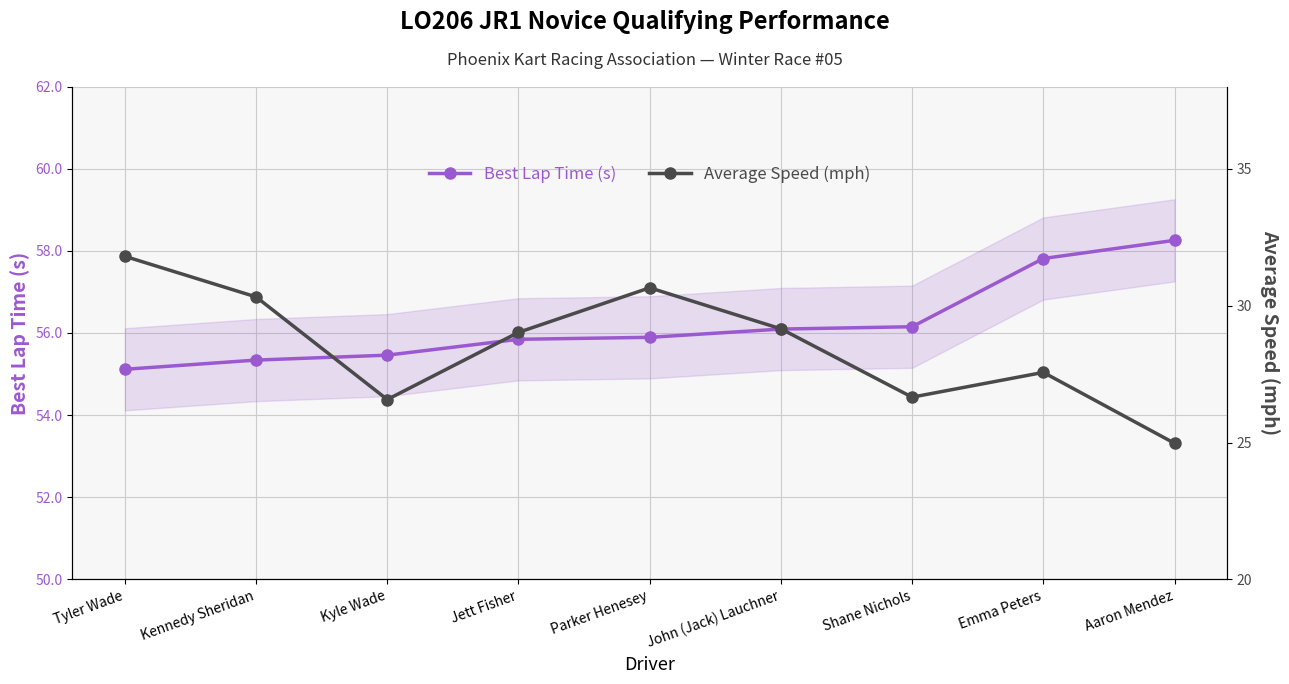

Is it true that Average Speed (mph) equals 18.1 at Shane Nichols?

False